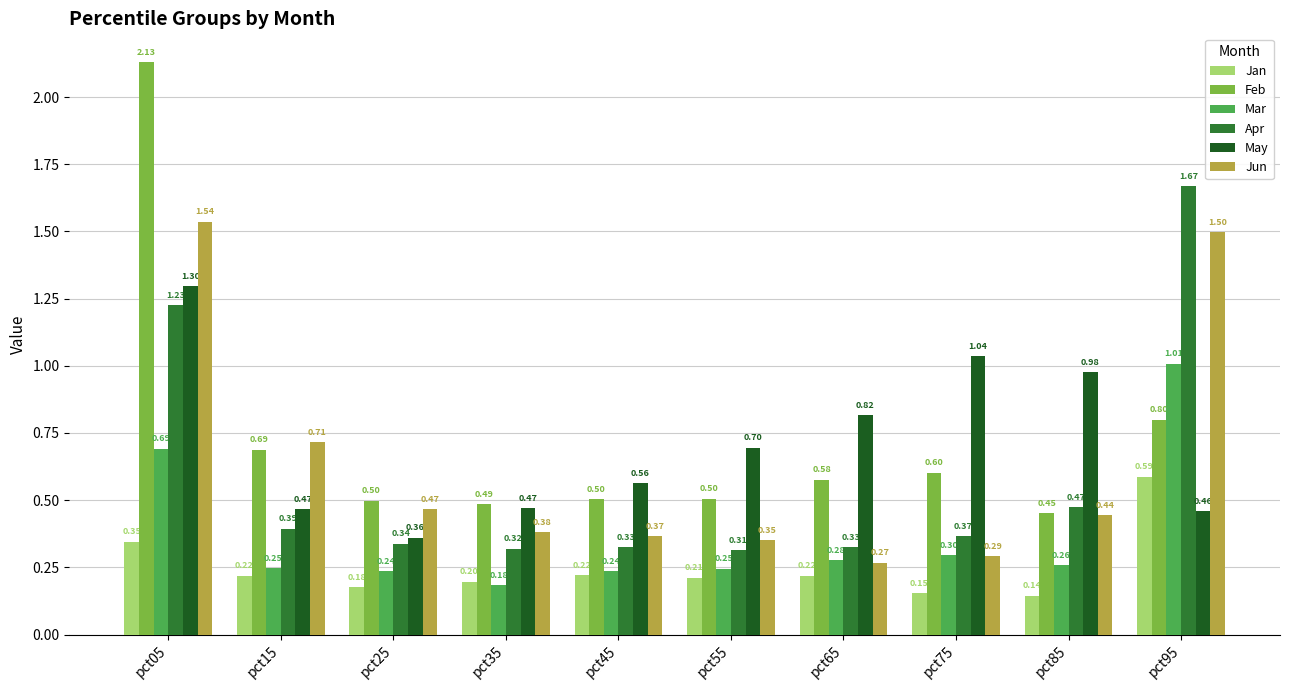

What is the difference between the highest and lowest values at pct45?

0.3